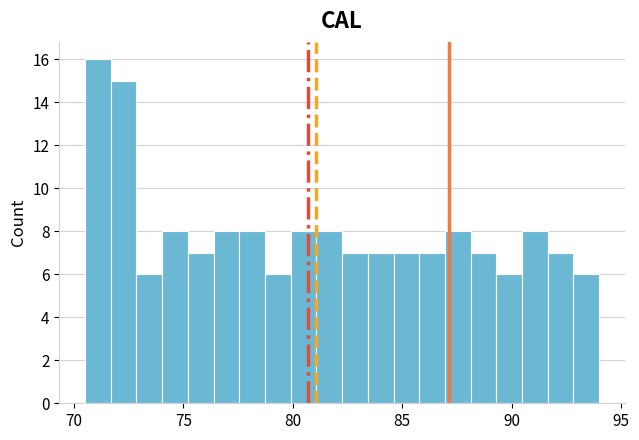

Read against the x-axis, roughly where is the centre of the tallest bar?

71.0